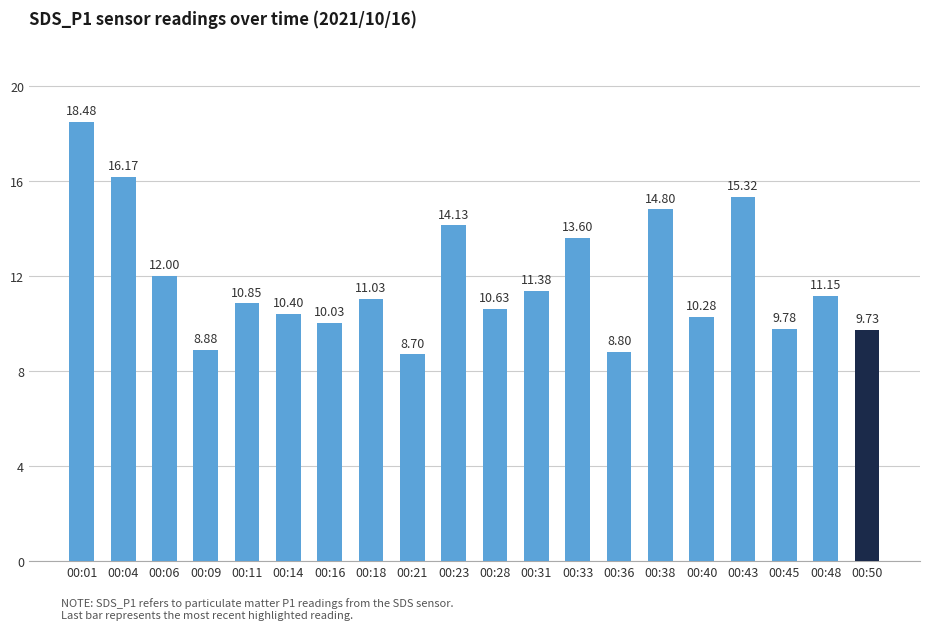

What is the sum of the values at 00:28 and 00:33?

24.2